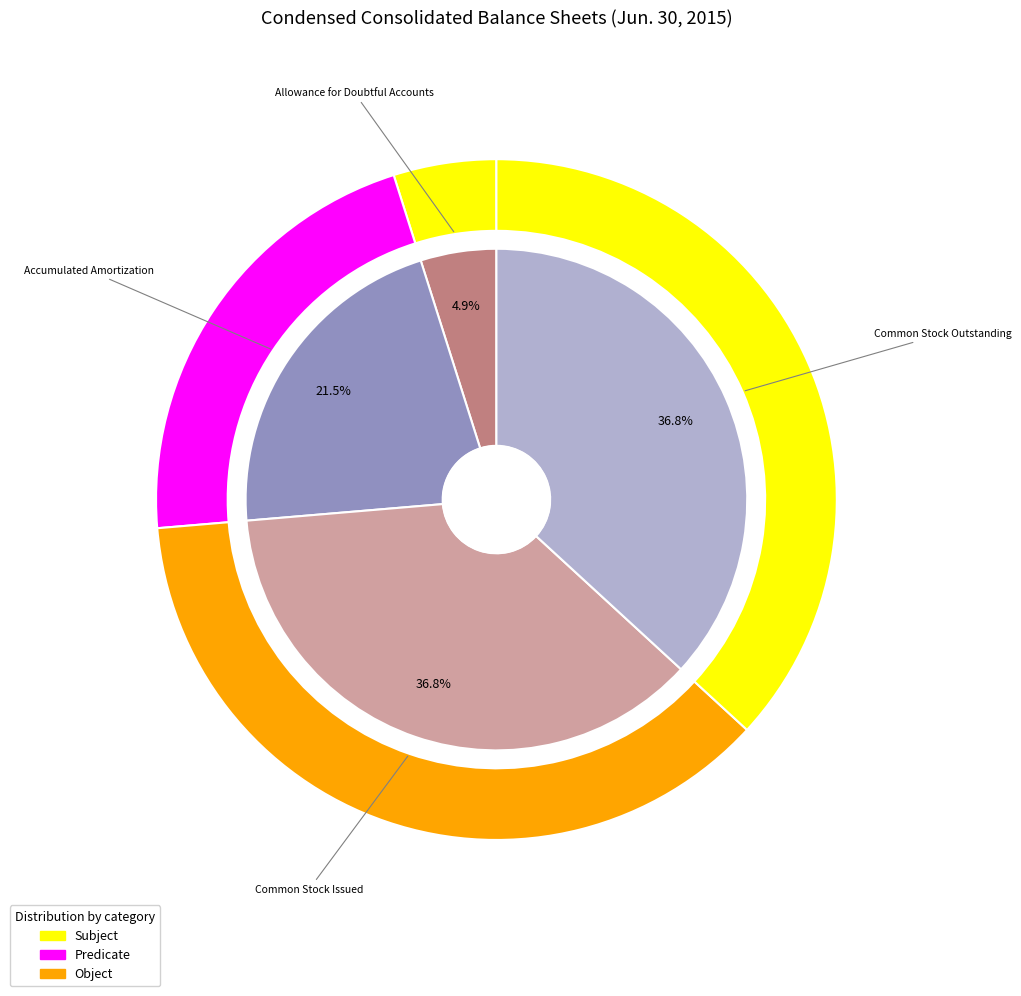

True or false: Accumulated Amortization accounts for 21% of the total.

True